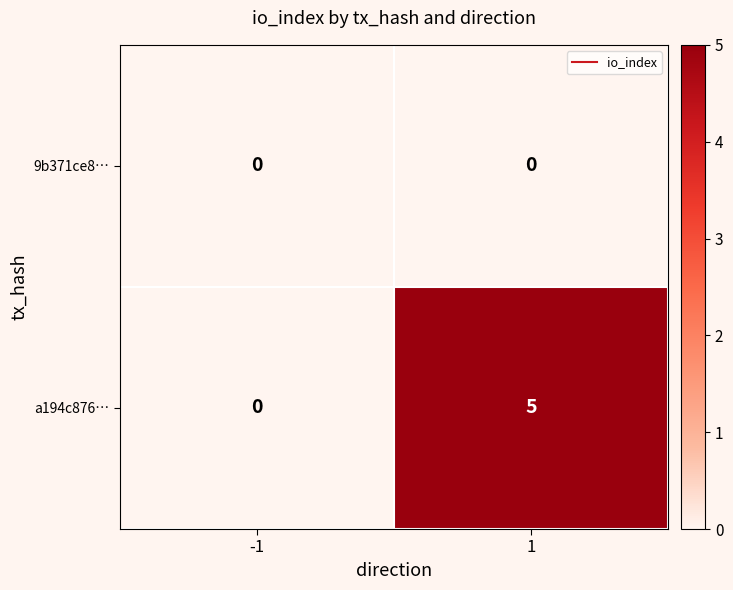

What is the difference between the a194c876… values at 1 and -1?

5